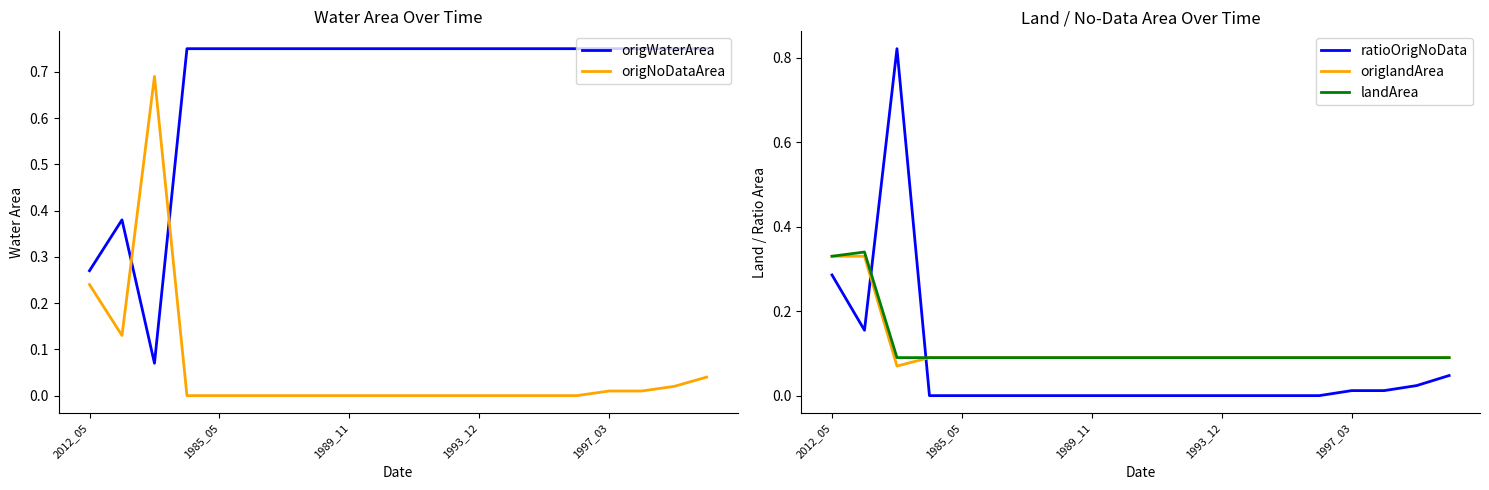

True or false: ratioOrigNoData and origWaterArea cross at least once.

True